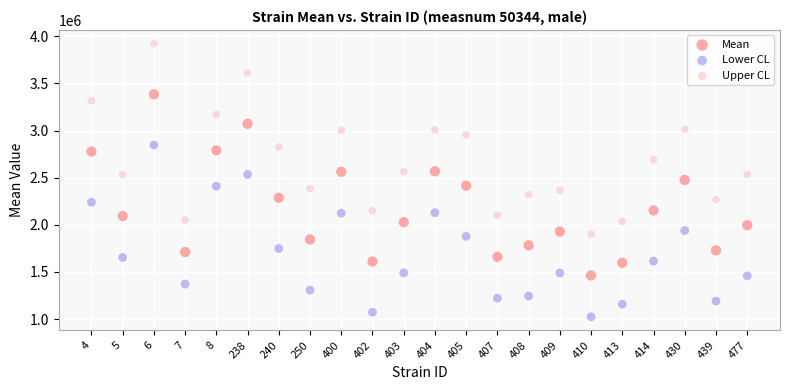

Which series contains the lowest Y value?

Lower CL